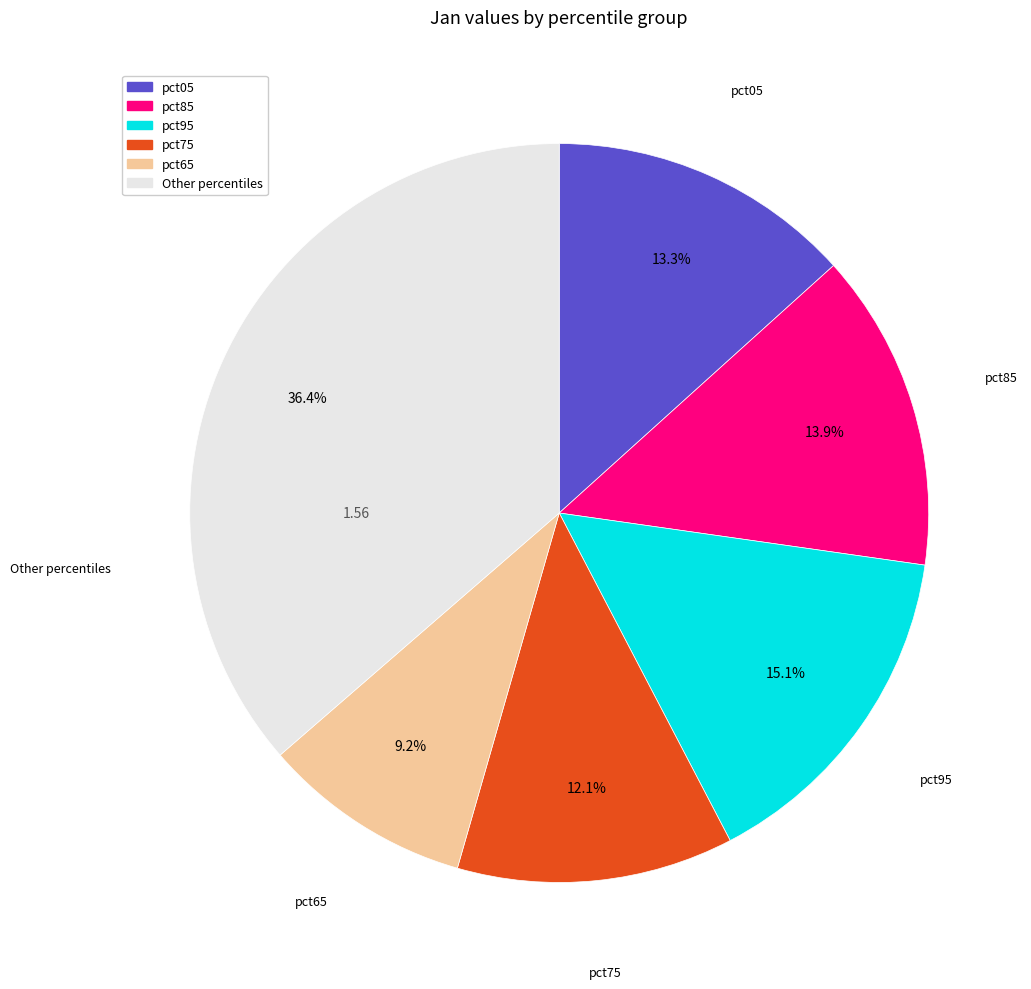

Does any single category account for the majority?

No